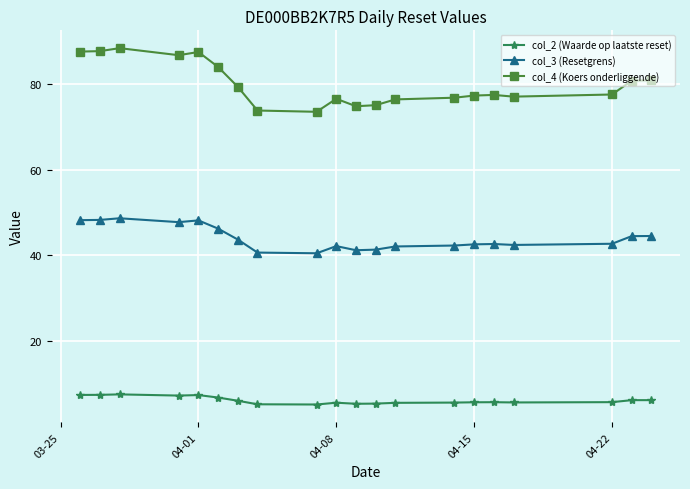

Which series has the largest total across all categories?

col_4 (Koers onderliggende)